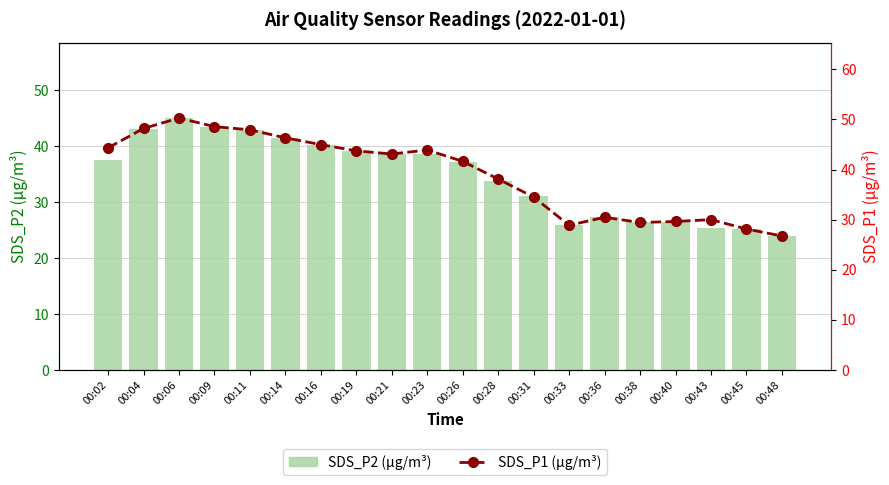

The SDS_P1 (µg/m³) series shows 43.1 at 00:21. True or false?

True